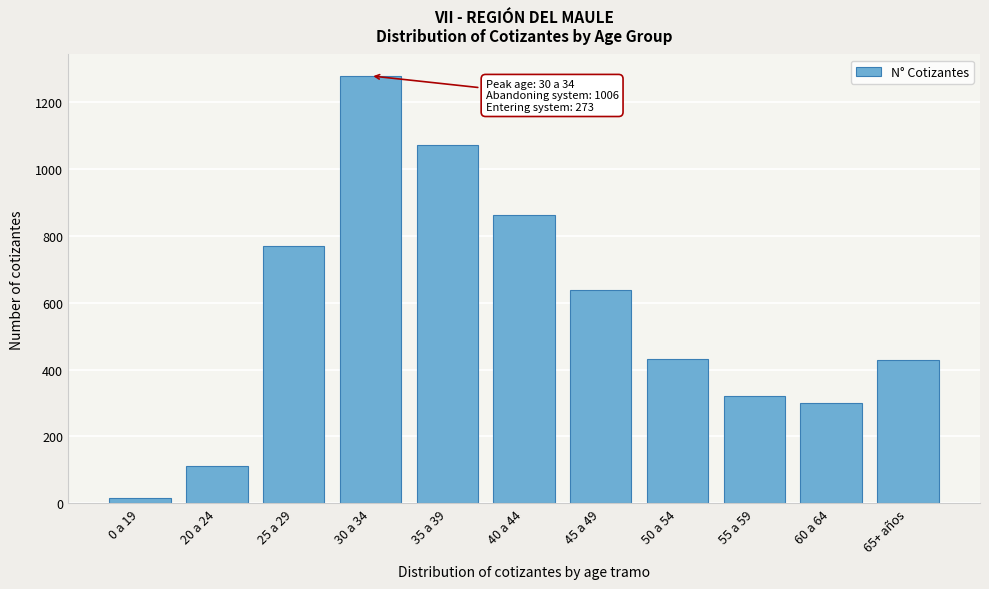

What is the label of the 2nd bar from the right?

60 a 64